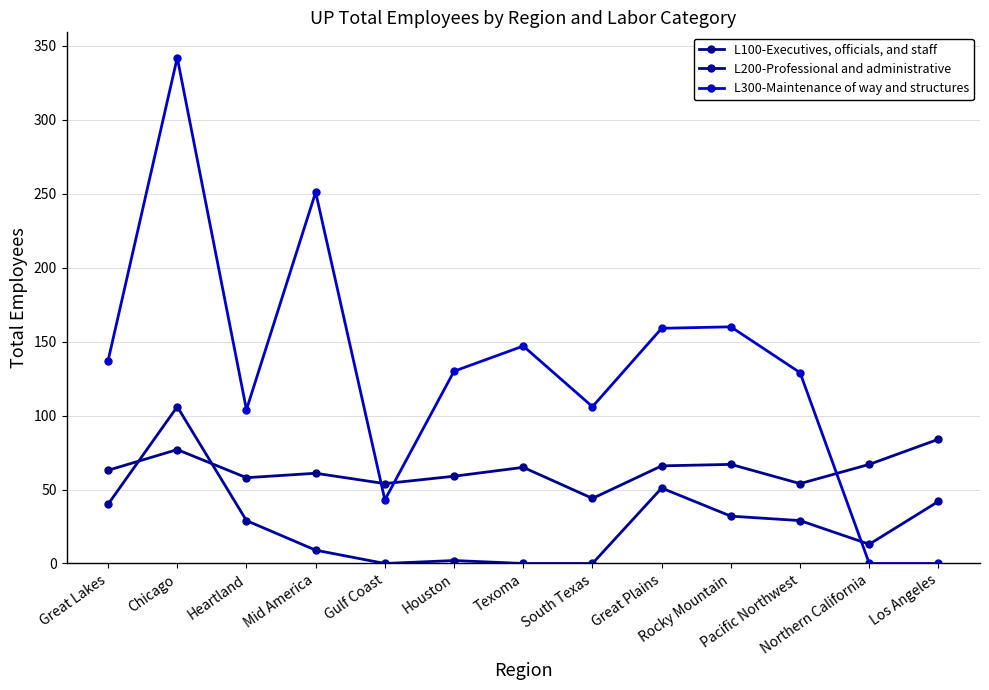

Is the value of L300-Maintenance of way and structures at Northern California greater than the value of L200-Professional and administrative at Chicago?

No